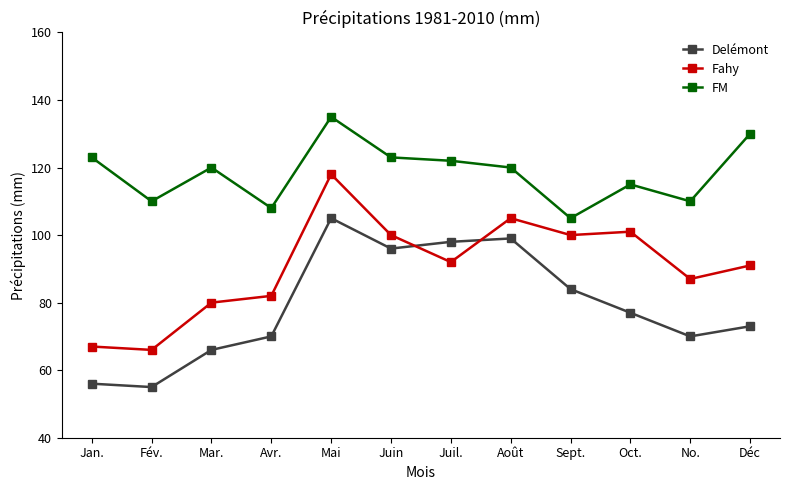

How many lines are shown in the chart?

3